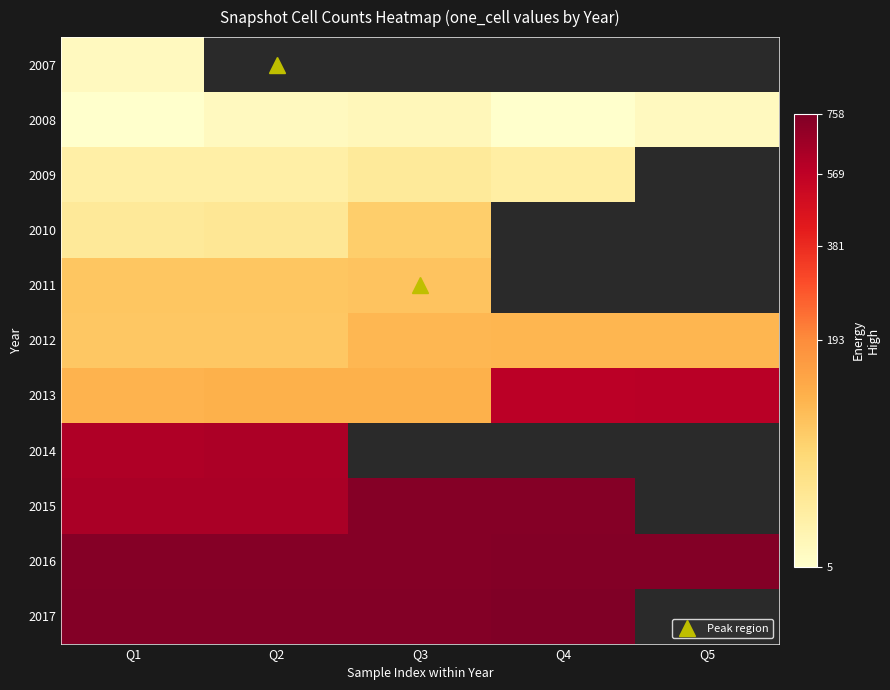

Reading left to right, what are all the values shown in this chart?

2007: Q1=6	Q2=0	Q3=0	Q4=0	Q5=0
2008: Q1=5	Q2=6	Q3=7	Q4=5	Q5=6
2009: Q1=14	Q2=14	Q3=20	Q4=15	Q5=0
2010: Q1=21	Q2=24	Q3=66	Q4=0	Q5=0
2011: Q1=77	Q2=77	Q3=81	Q4=0	Q5=0
2012: Q1=76	Q2=76	Q3=102	Q4=104	Q5=104
2013: Q1=108	Q2=111	Q3=112	Q4=586	Q5=587
2014: Q1=617	Q2=626	Q3=0	Q4=0	Q5=0
2015: Q1=632	Q2=632	Q3=736	Q4=737	Q5=0
2016: Q1=735	Q2=737	Q3=738	Q4=741	Q5=741
2017: Q1=744	Q2=745	Q3=745	Q4=758	Q5=0